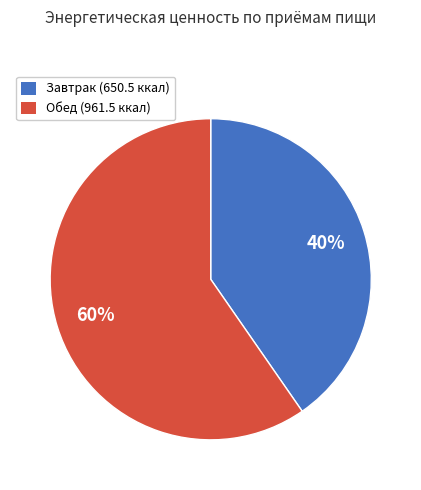

How many slices are in this pie chart?

2